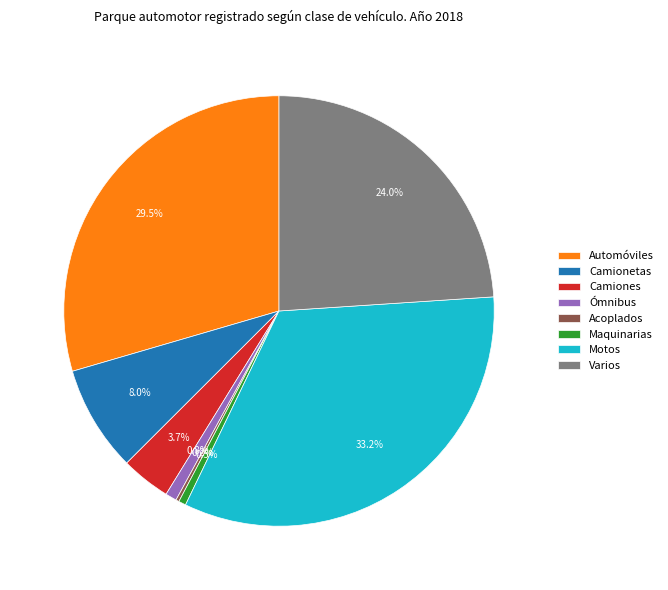

What percentage is NOT represented by Camiones?

96.3%